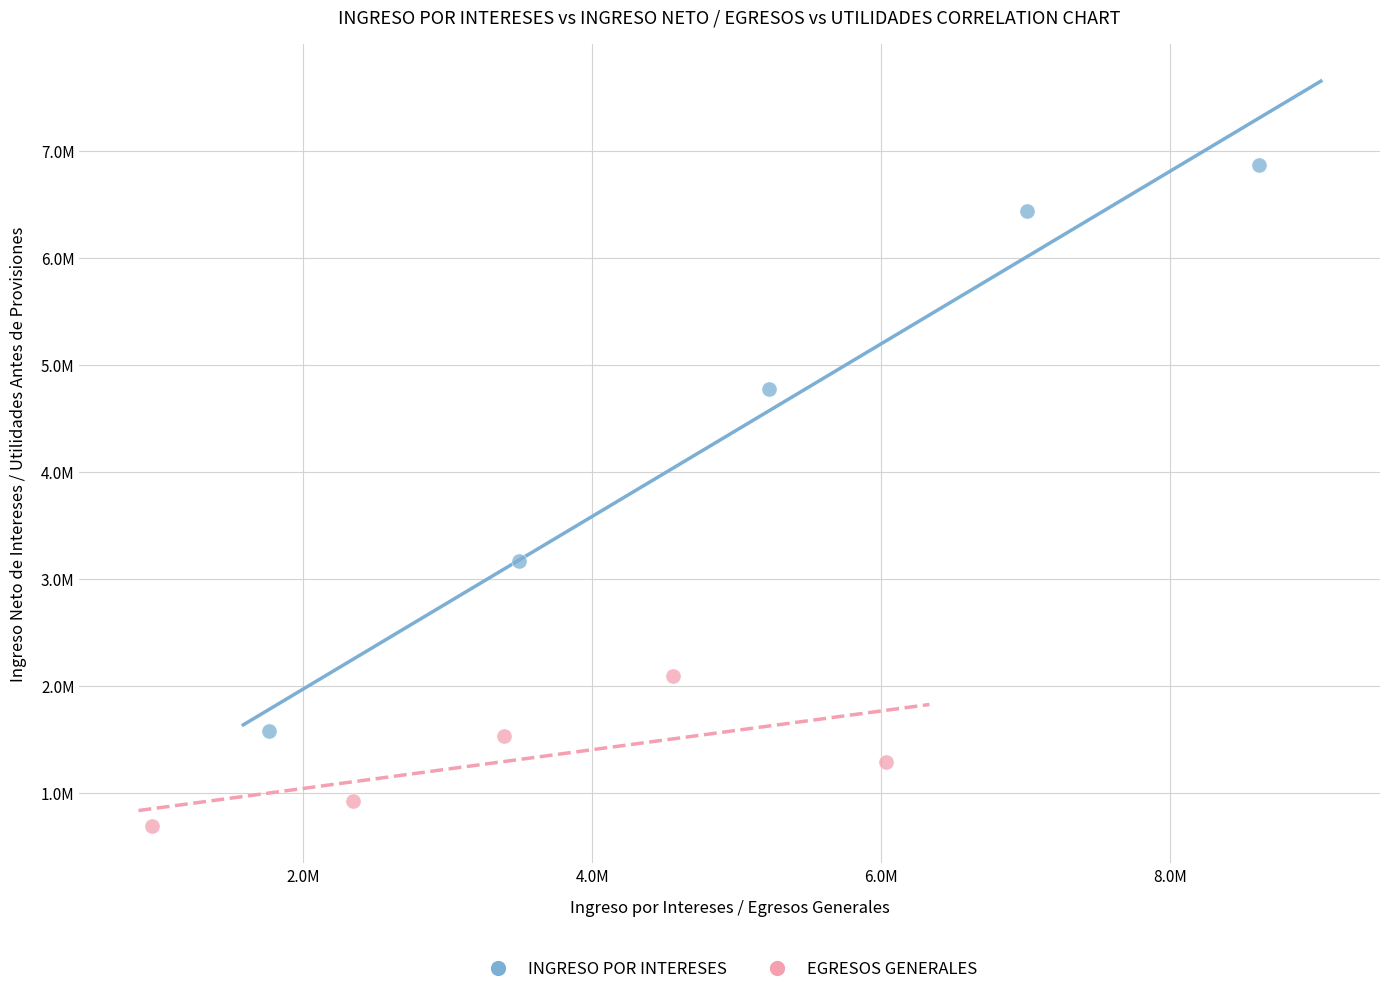

What are all the series names shown in the legend?

INGRESO POR INTERESES, EGRESOS GENERALES